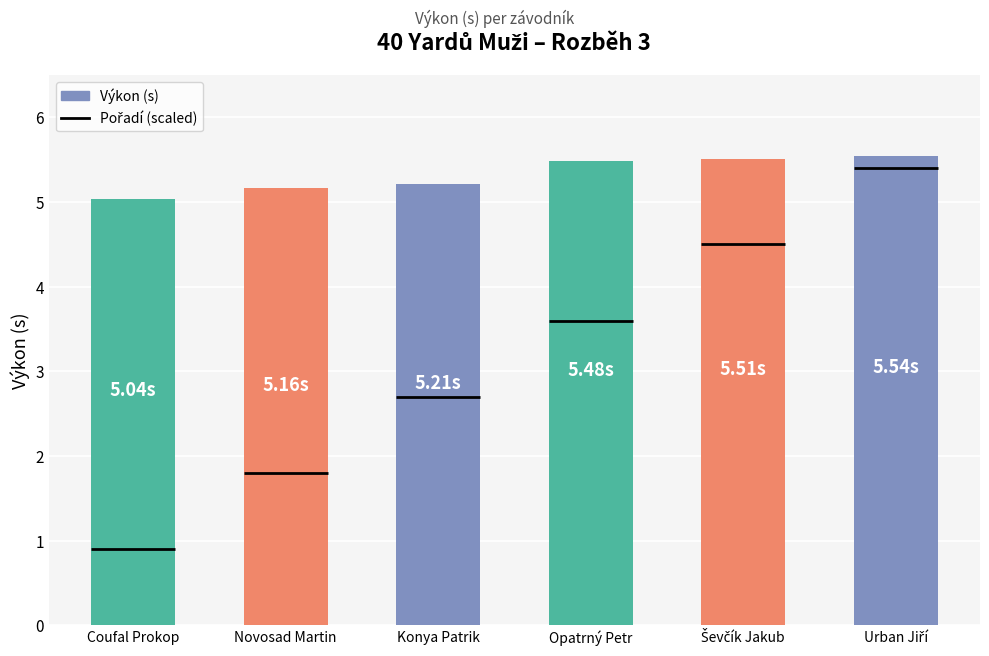

Reading left to right, transcribe all the data shown in this chart.

5.0	5.2	5.2	5.5	5.5	5.5